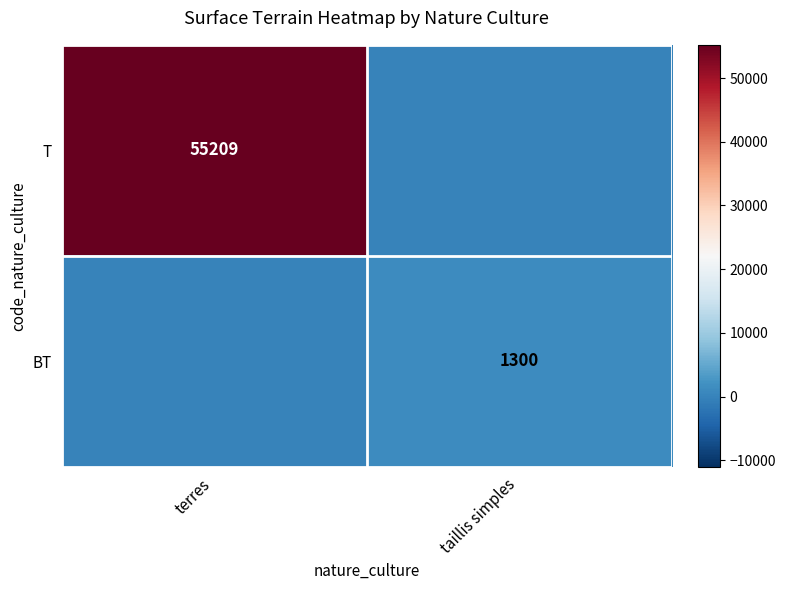

True or false: BT has a value of 2291 at taillis simples.

False